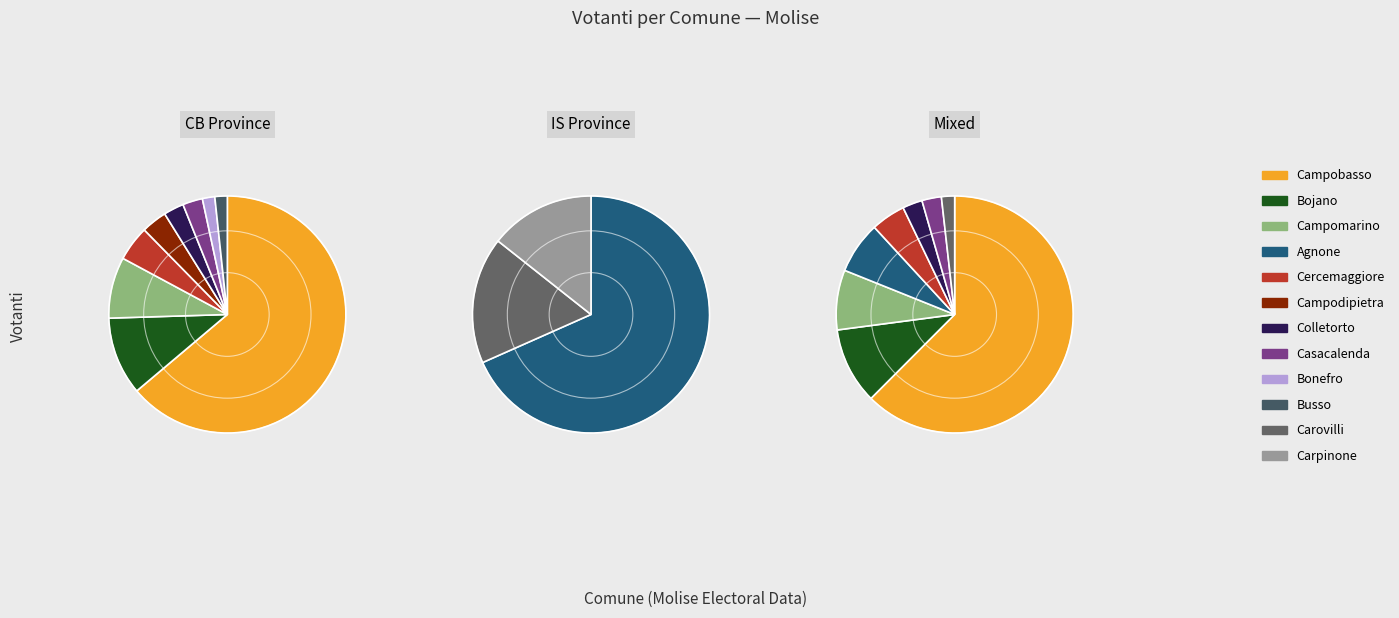

Which category has the biggest portion of the pie?

Campobasso